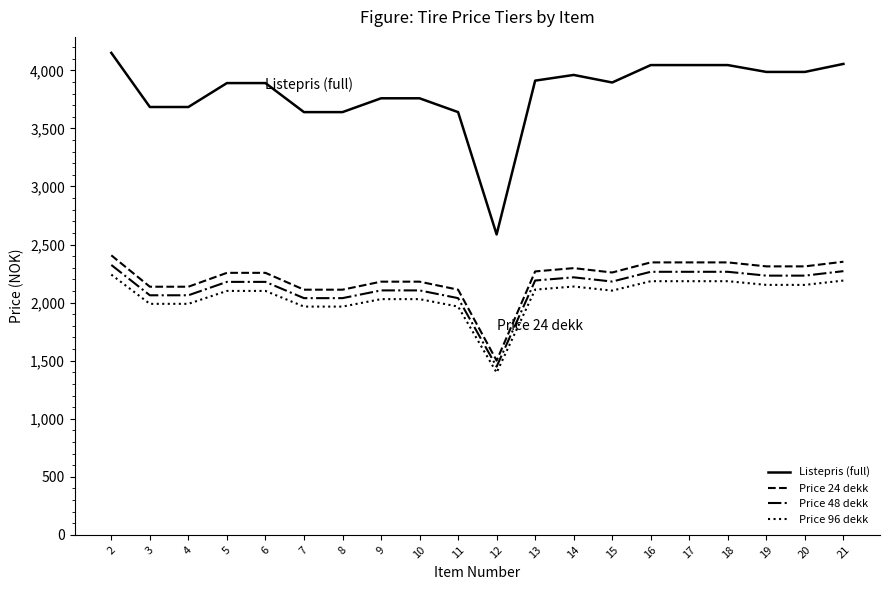

At how many categories does at least one series exceed 1548?

20